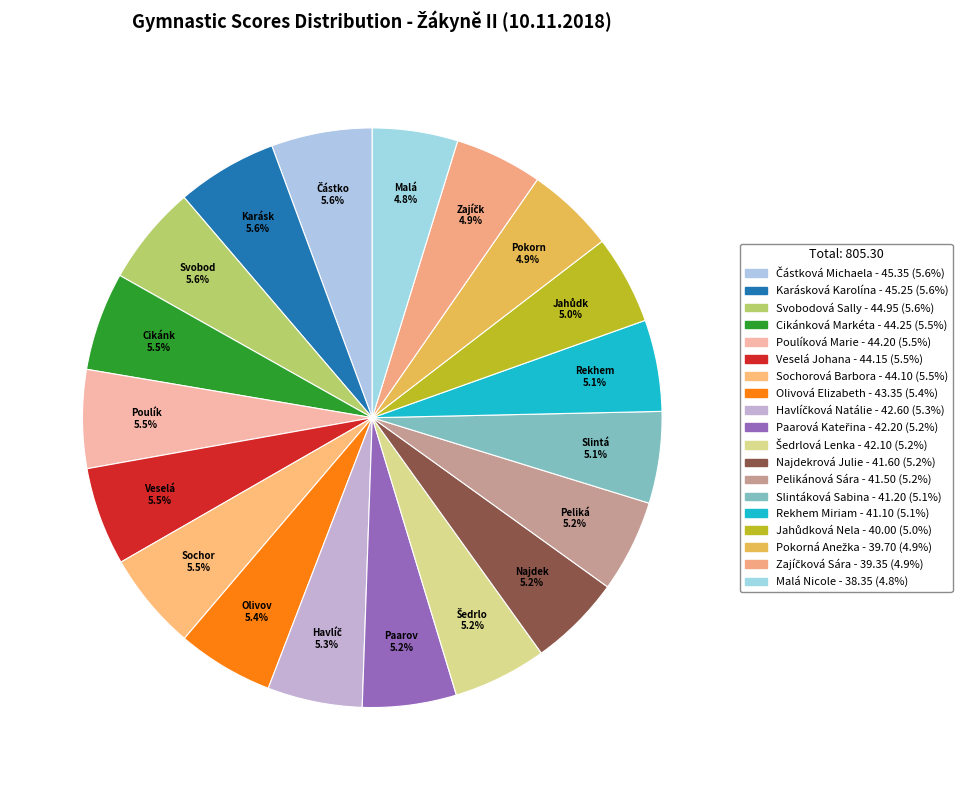

True or false: Paarová Kateřina accounts for 5% of the total.

True